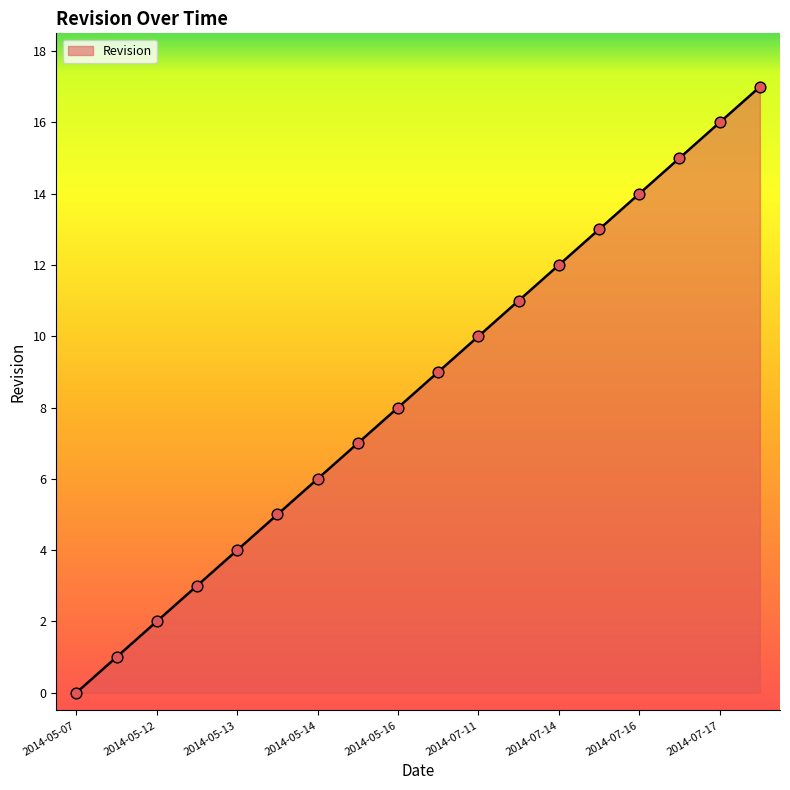

What is the difference between the maximum and minimum values?

17